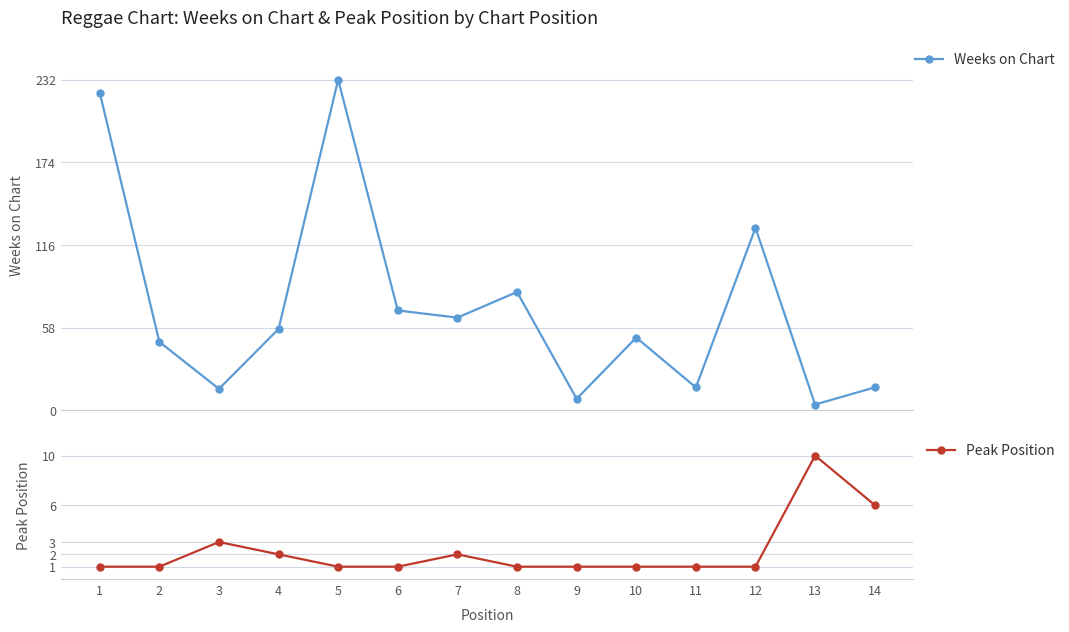

Which has a higher value, 13 or 4?

4